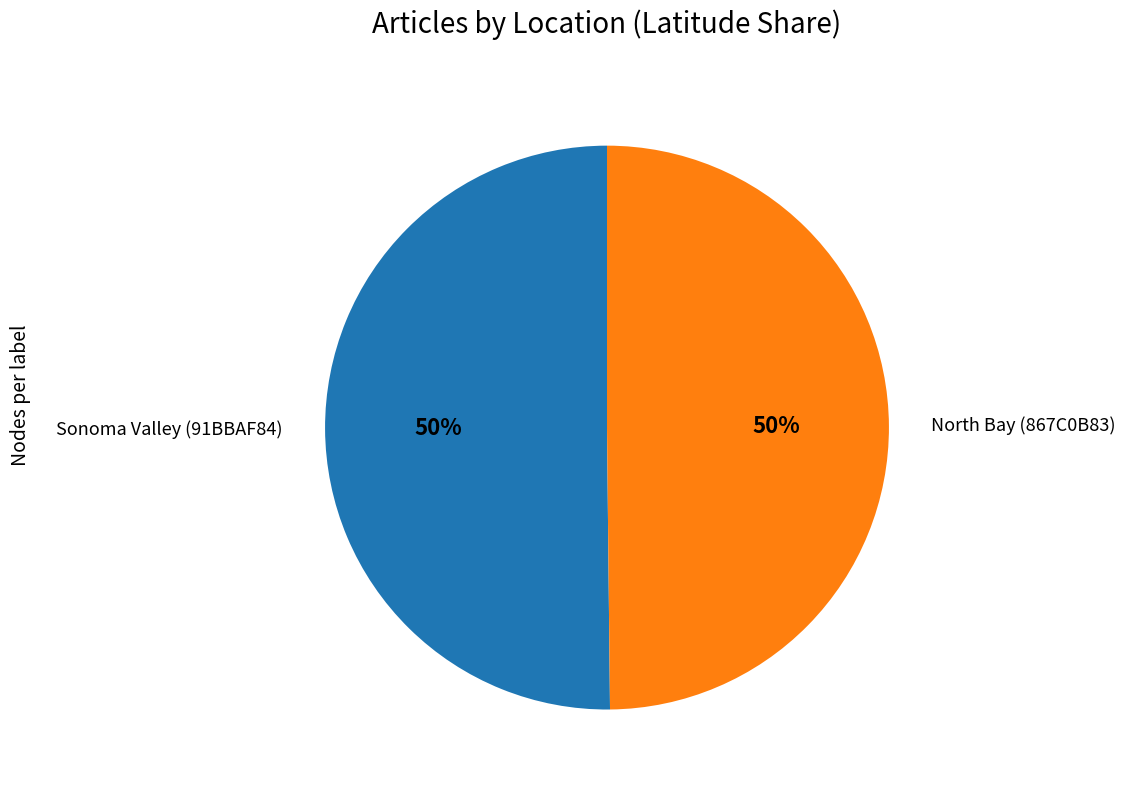

To the nearest percent, what portion does North Bay (867C0B83) represent?

50%